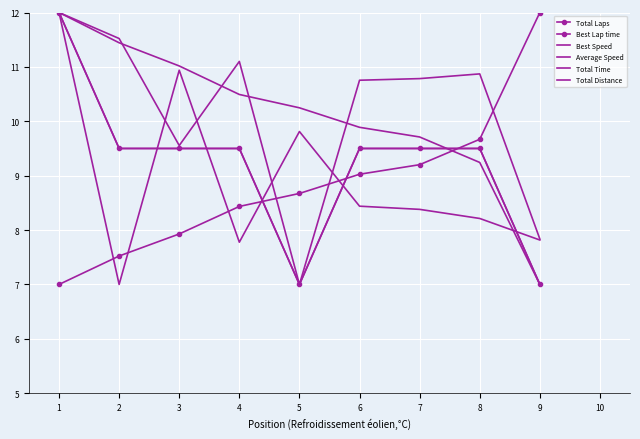

True or false: Total Laps has a value of 11.0 at 9.

False